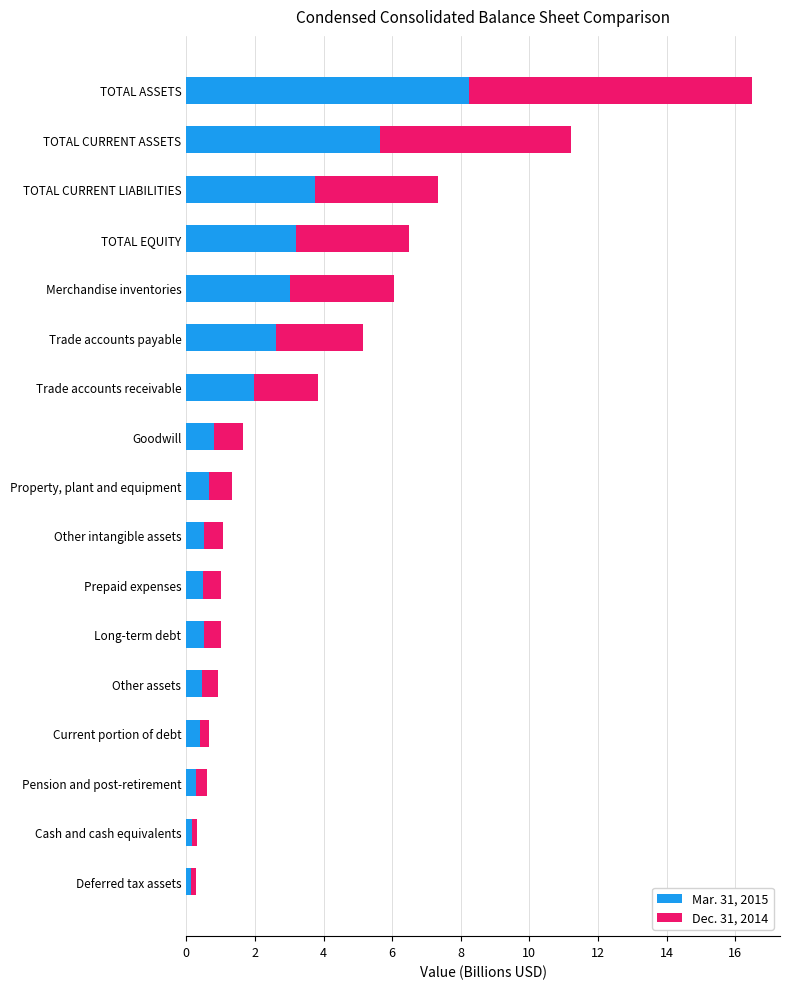

Is it true that Mar. 31, 2015 equals 0.8 at Goodwill?

True